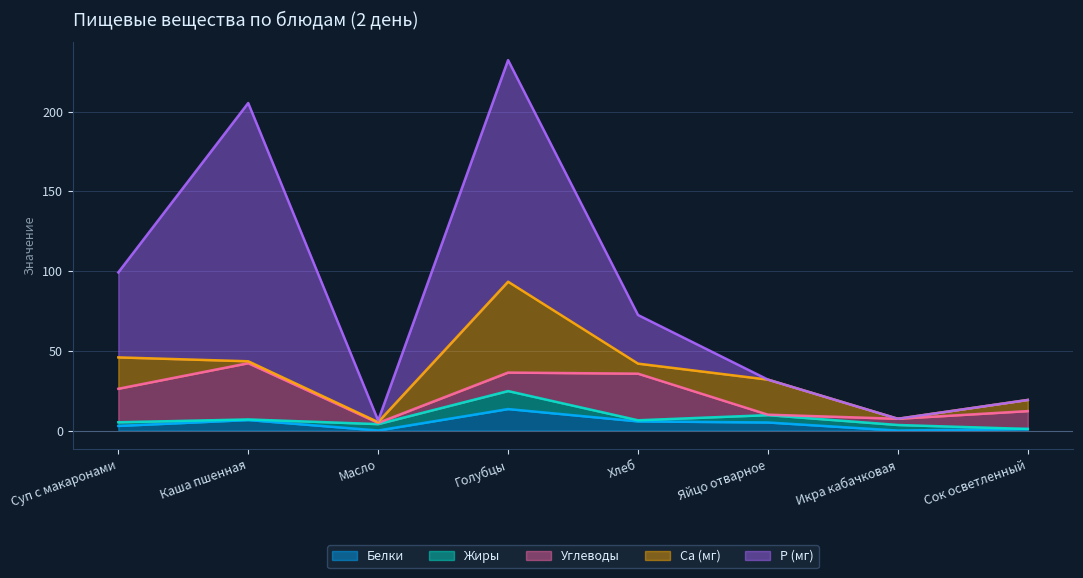

Reading left to right, what are all the values shown in this chart?

Белки: 2.9	6.6	0.1	13.5	5.8	5.1	0.0	1.0
Жиры: 2.3	0.4	4.0	11.3	0.7	4.6	3.5	0.0
Углеводы: 21.0	35.3	0.8	11.6	29.2	0.3	3.9	11.2
Са (мг): 19.7	1.2	0.5	57.0	6.3	22.0	0.0	7.0
Р (мг): 53.3	162.0	1.0	139.0	30.5	0.0	0.0	0.0